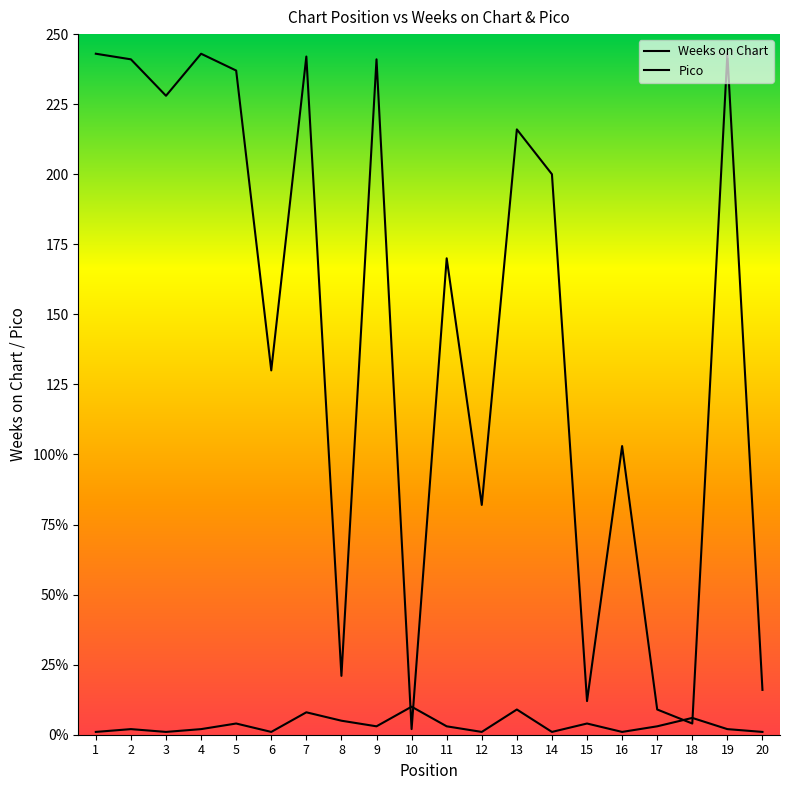

List the series in order of their overall mean, highest first.

Weeks on Chart, Pico